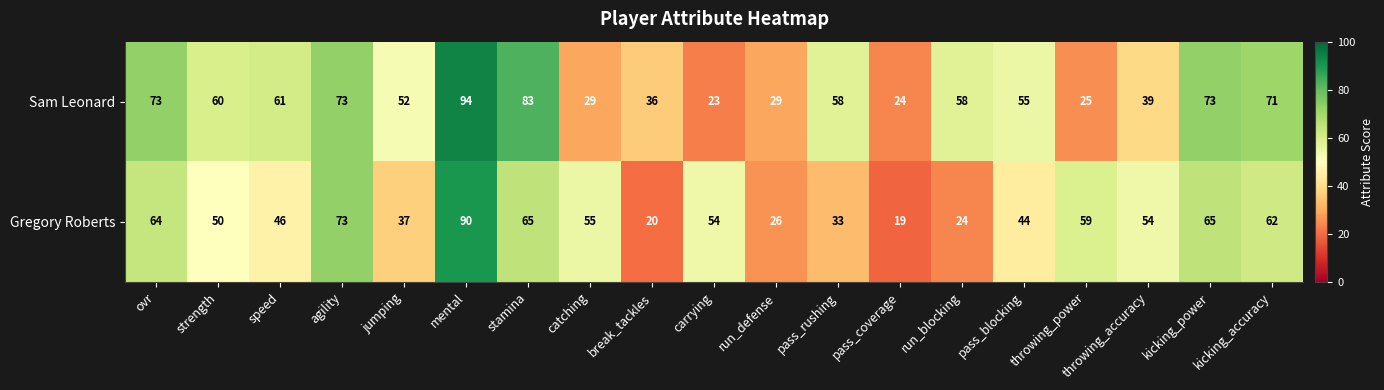

At which category does the chart reach its minimum across all series?

pass_coverage